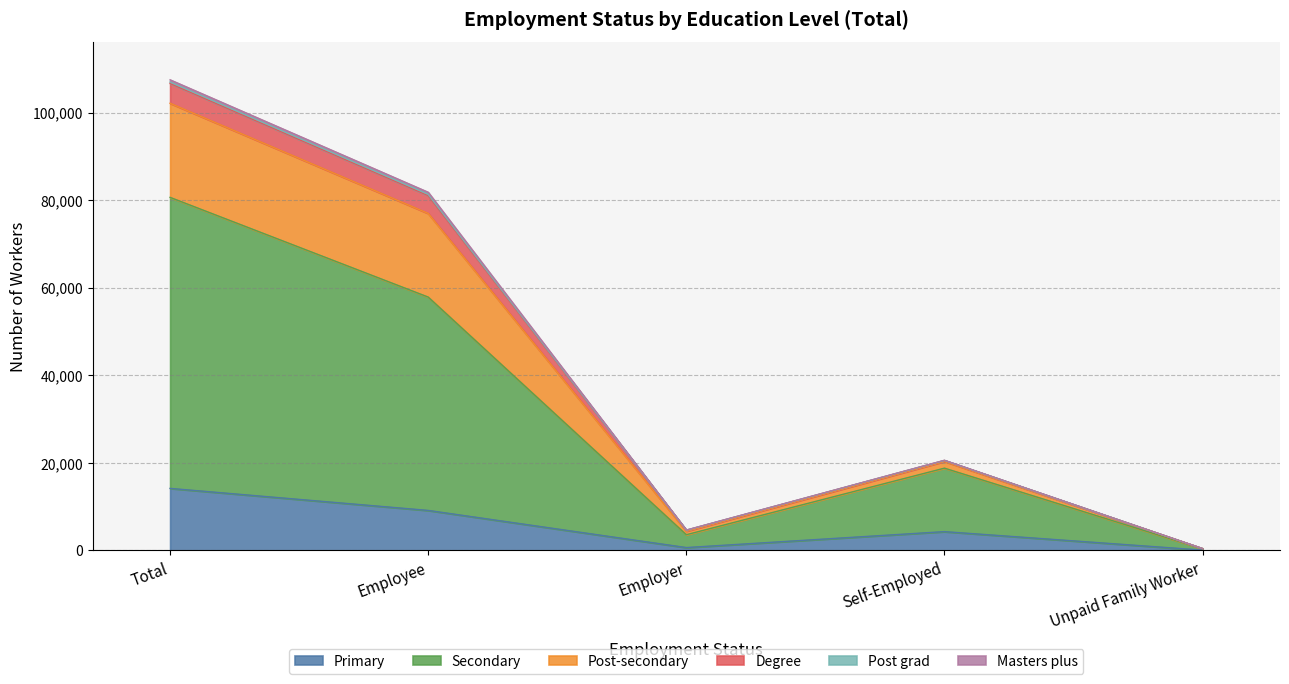

How many data points in Secondary are less than 18796?

2